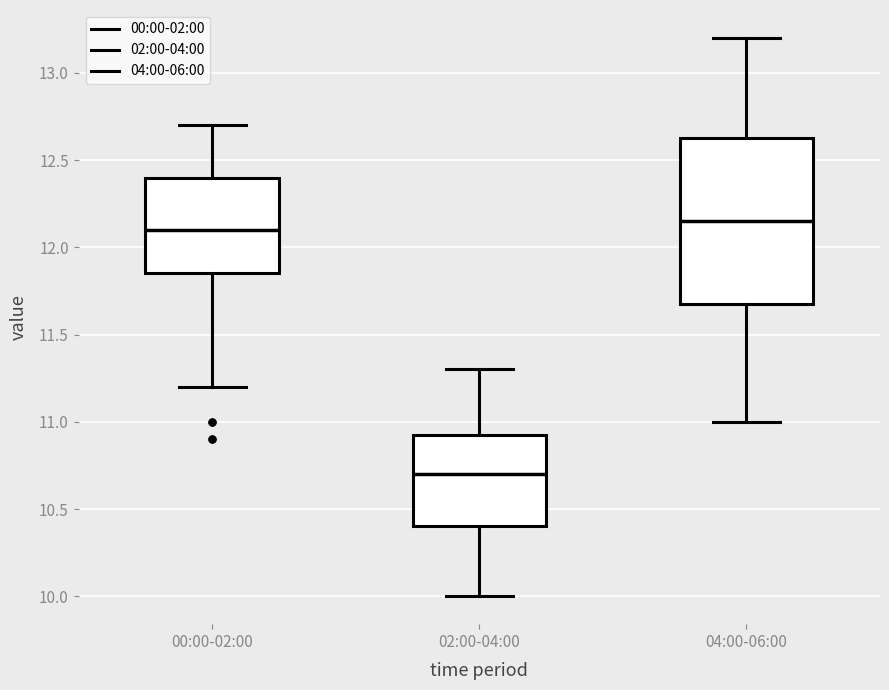

Reading left to right, transcribe this box plot: for each box, give where its median line is, the range the box spans, and where its two whiskers end, as read against the y-axis. The values are not printed on the chart, so give them approximately, as read against the axis.

00:00-02:00: median 12.10, box 11.85 to 12.40, whiskers 11.20 to 12.70
02:00-04:00: median 10.70, box 10.40 to 10.95, whiskers 10.00 to 11.30
04:00-06:00: median 12.15, box 11.70 to 12.65, whiskers 11.00 to 13.20